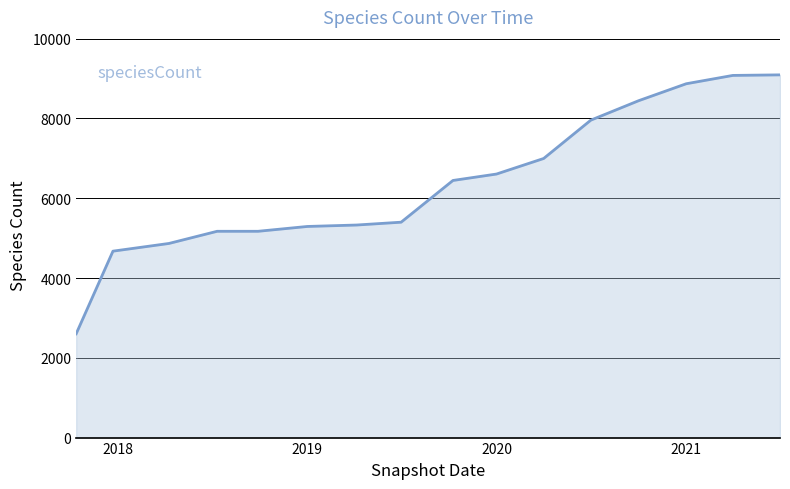

What is the smallest value displayed?

2602